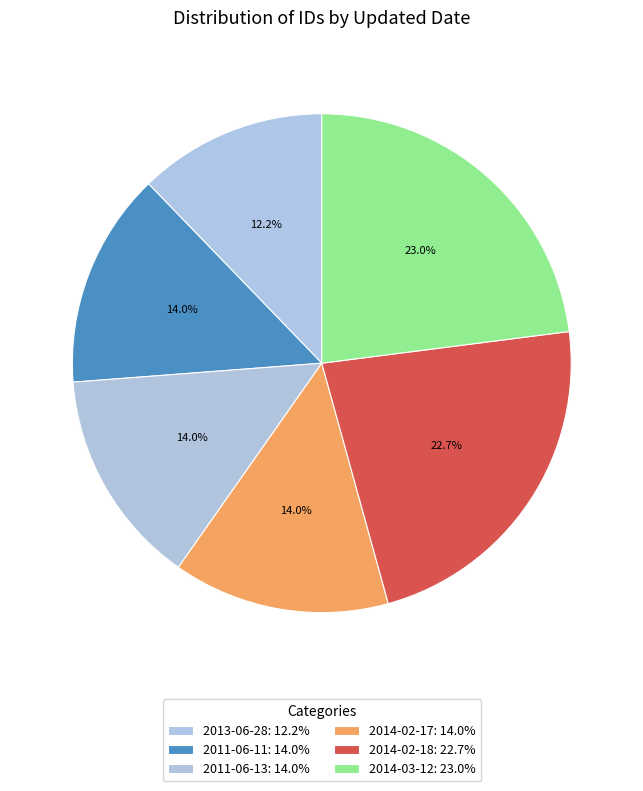

Does any single category account for the majority?

No